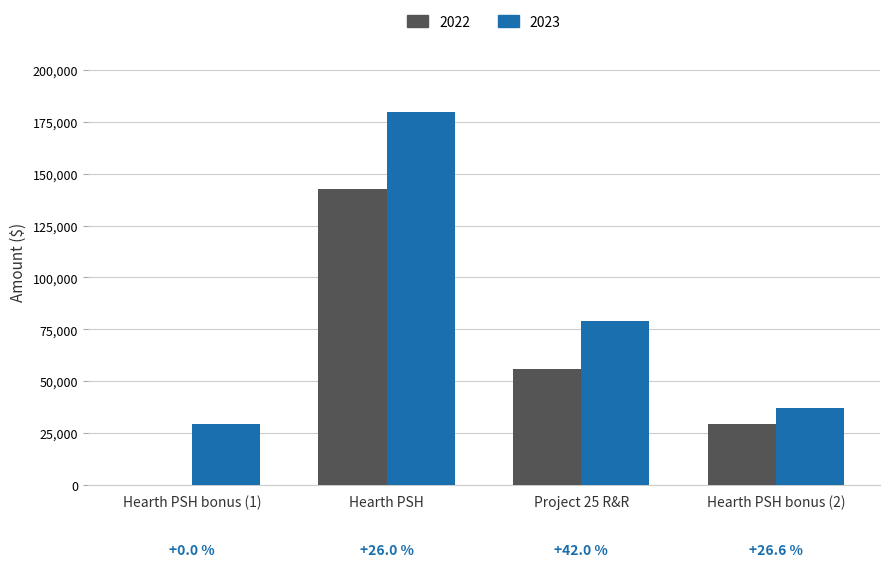

Reading left to right, transcribe all the data shown in this chart.

2022: 0	142416	55800	29124
2023: 29124	179502	79211	36866